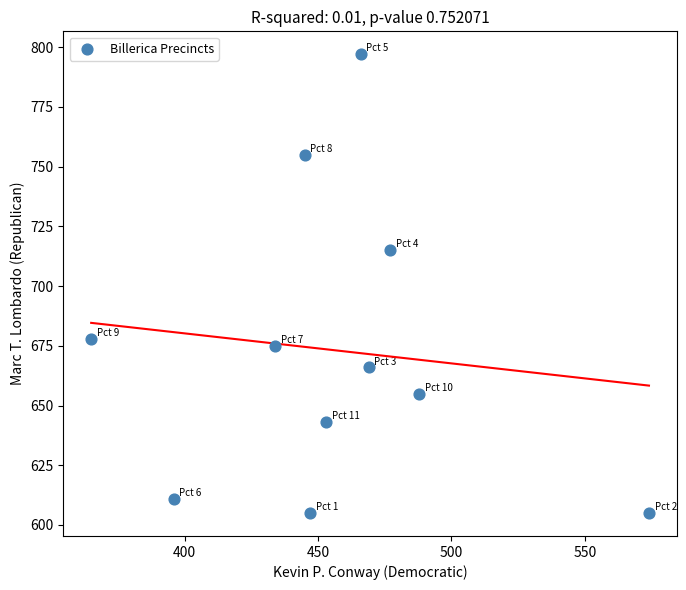

What Y value in the scatter plot is closest to 701?

715